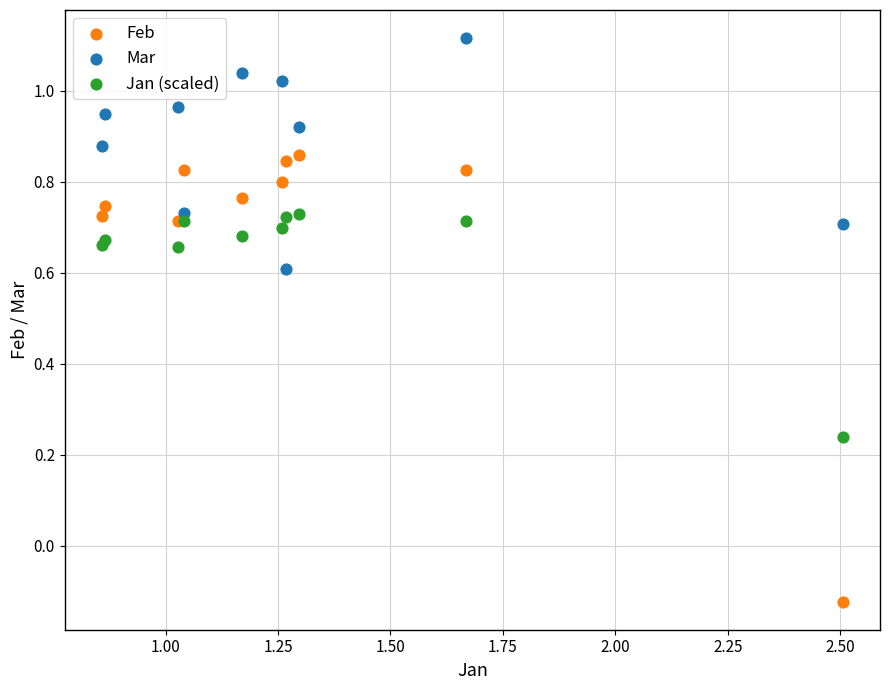

What is the X range (max minus min) for the scatter plot?

1.6